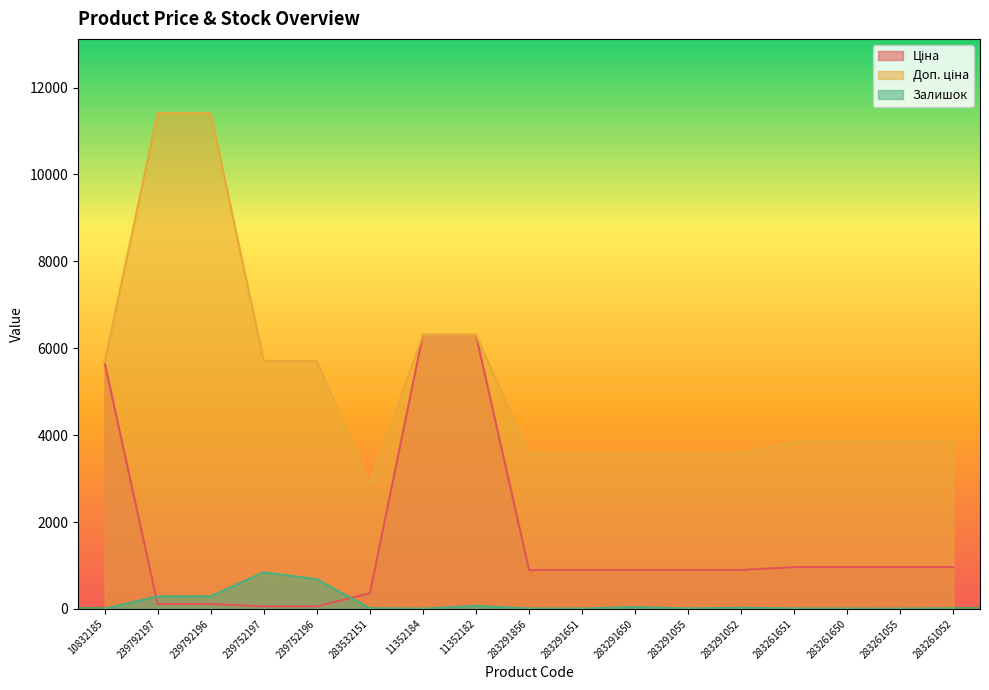

The Доп. ціна series shows 3854.0 at 283261055. True or false?

True